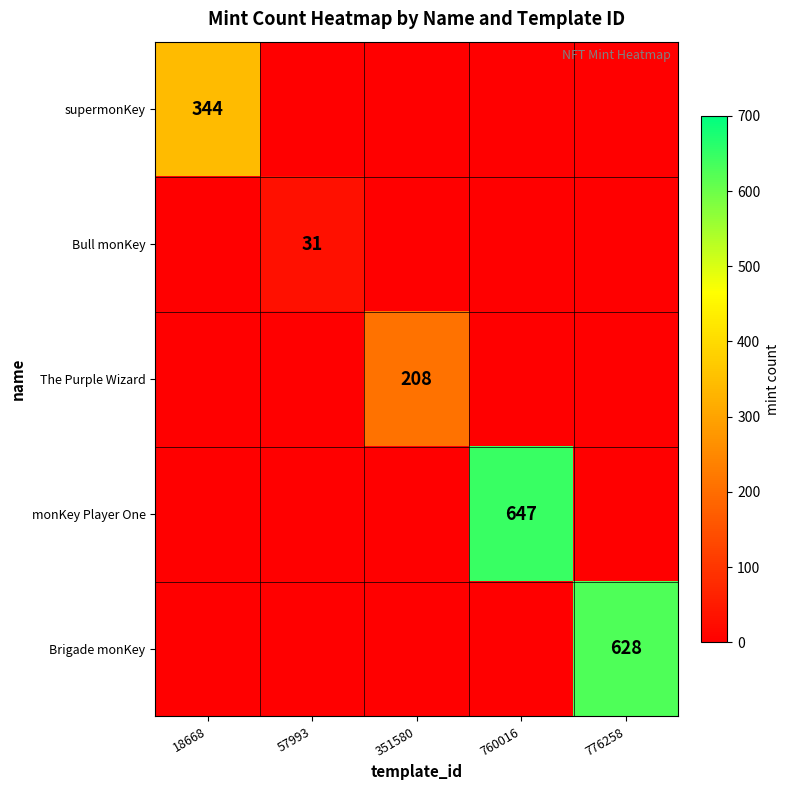

What is the spread (max minus min) of values at 760016?

647